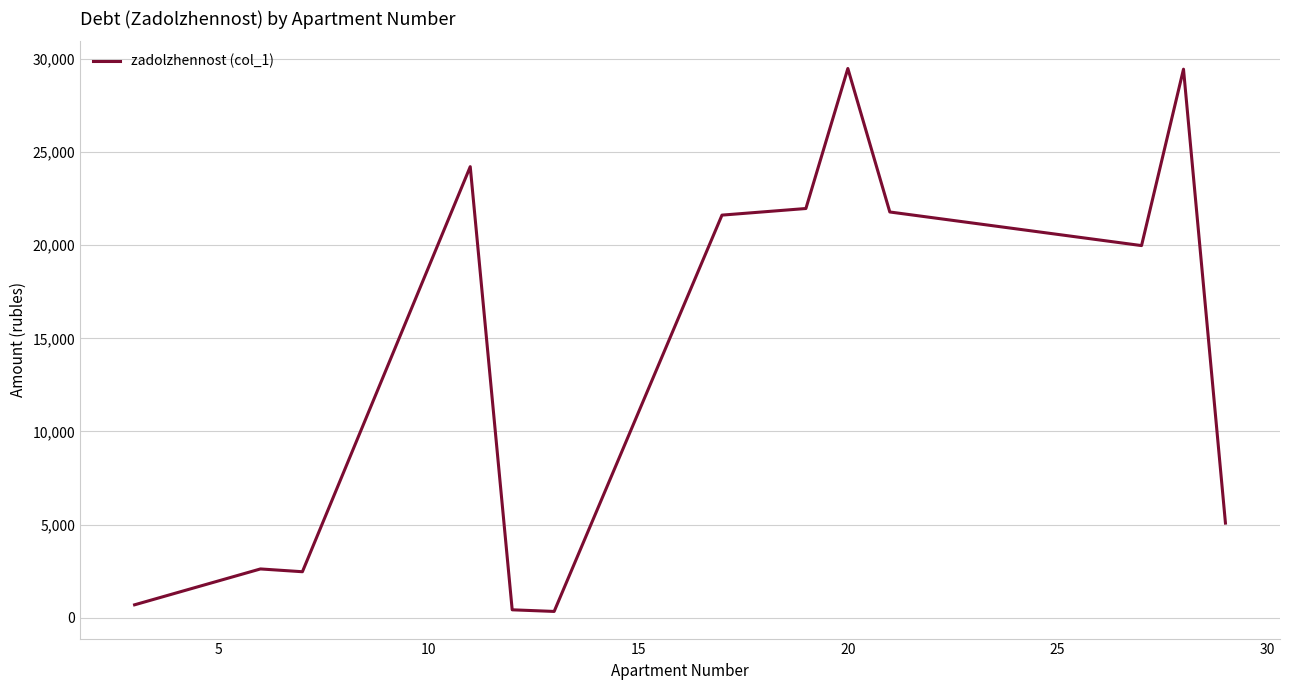

Does the chart have visible grid lines?

Yes